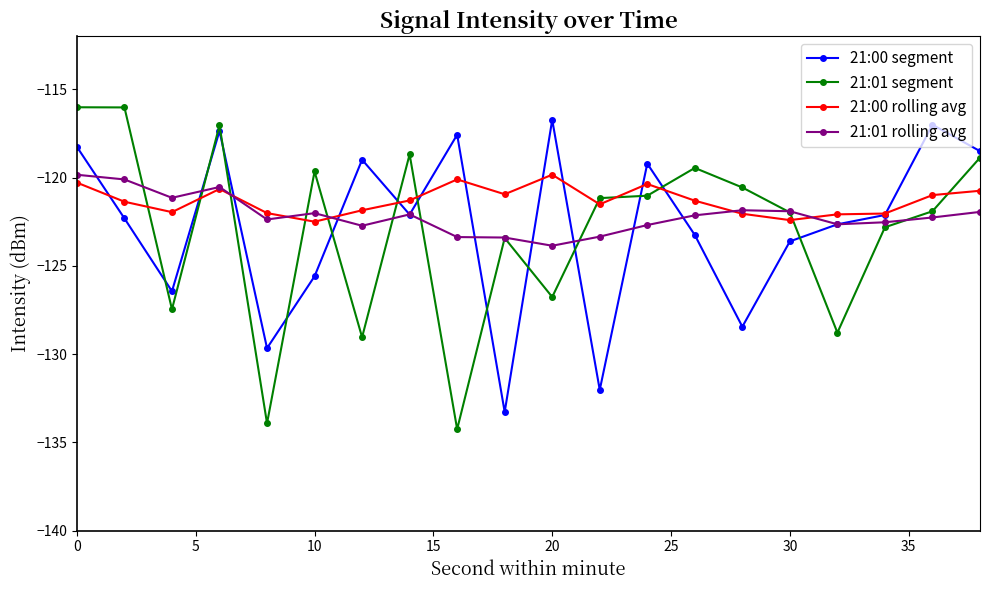

Which series has the largest range (max minus min)?

21:01 segment